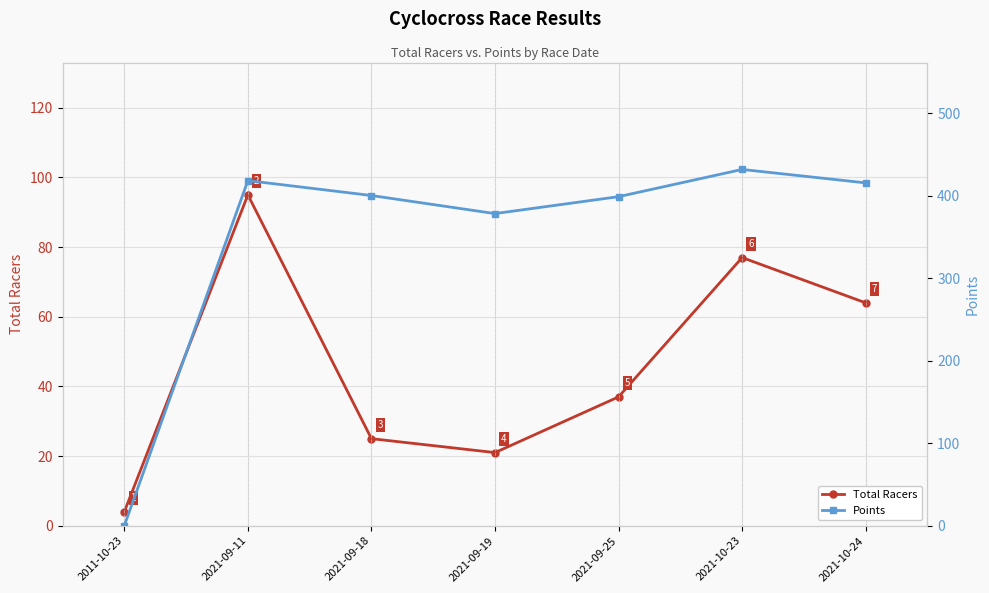

What is the label of the 3rd point from the right?

2021-09-25